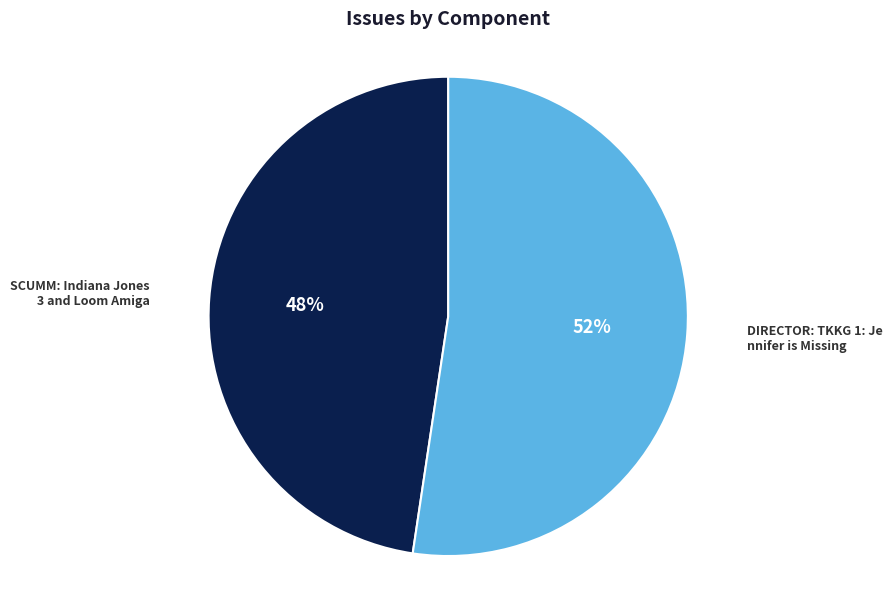

Count the number of slices in the pie.

2